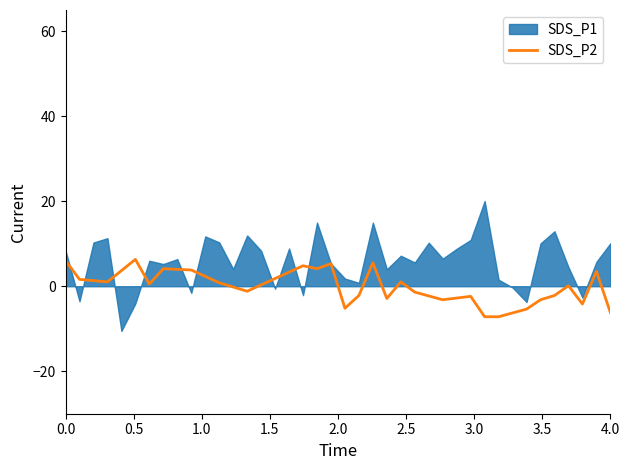

What is the lowest value of the SDS_P2 series?

-7.2